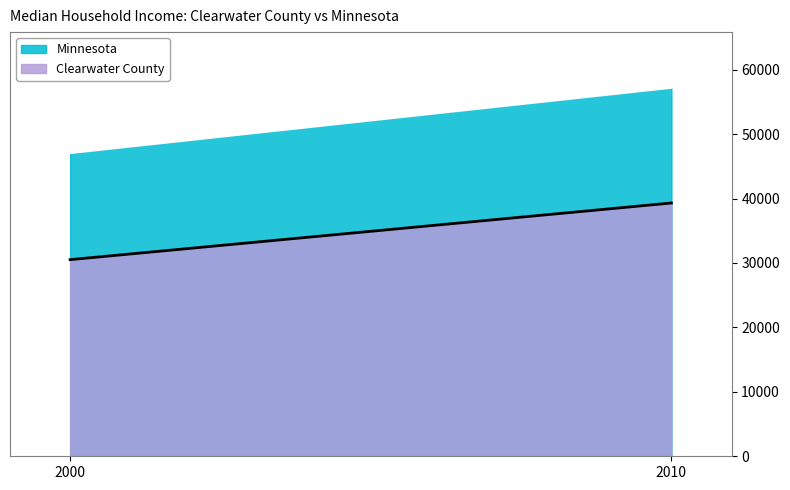

What is the spread (max minus min) of values at 2000?

16594